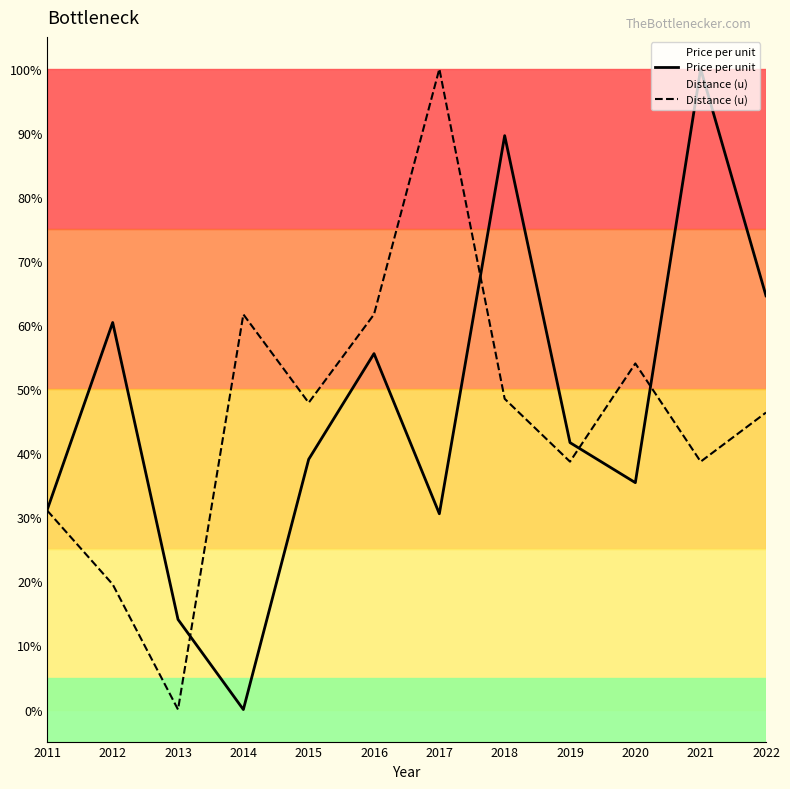

What is the average value of the Distance (u) series?

45.7